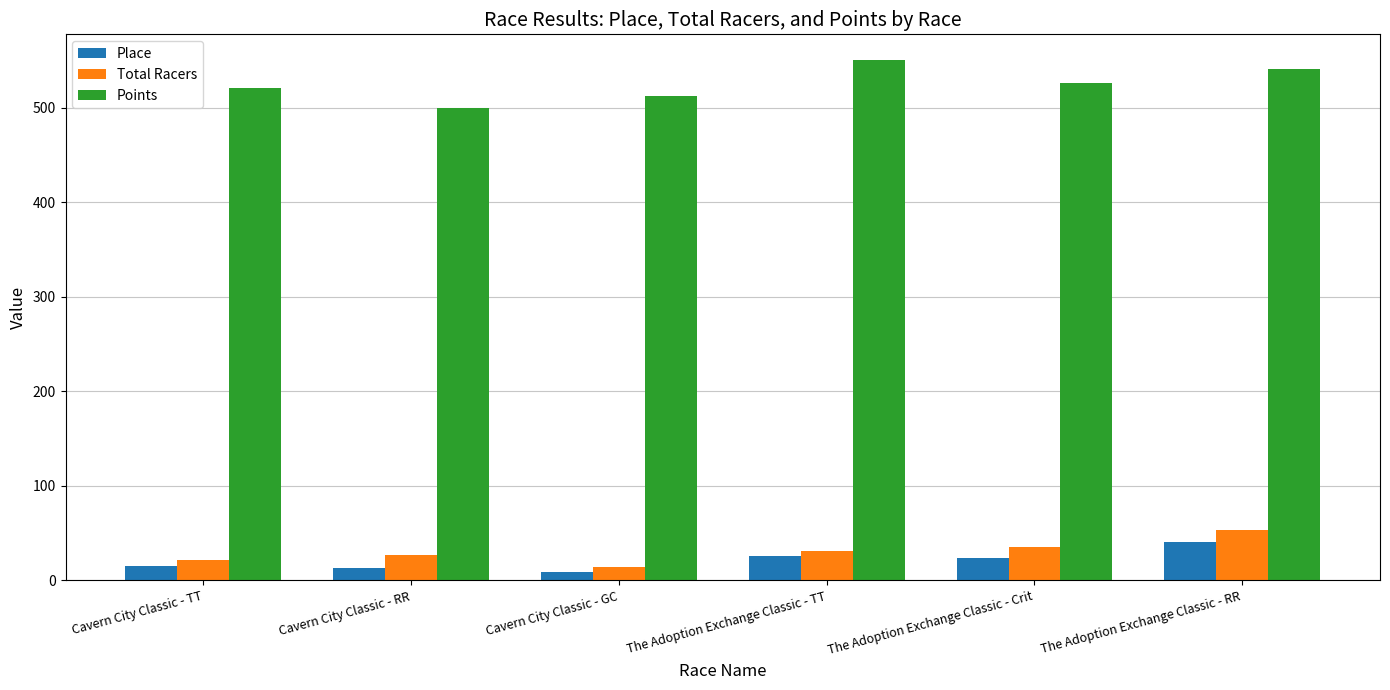

What is the difference between the Place values at Cavern City Classic - TT and Cavern City Classic - RR?

2.0